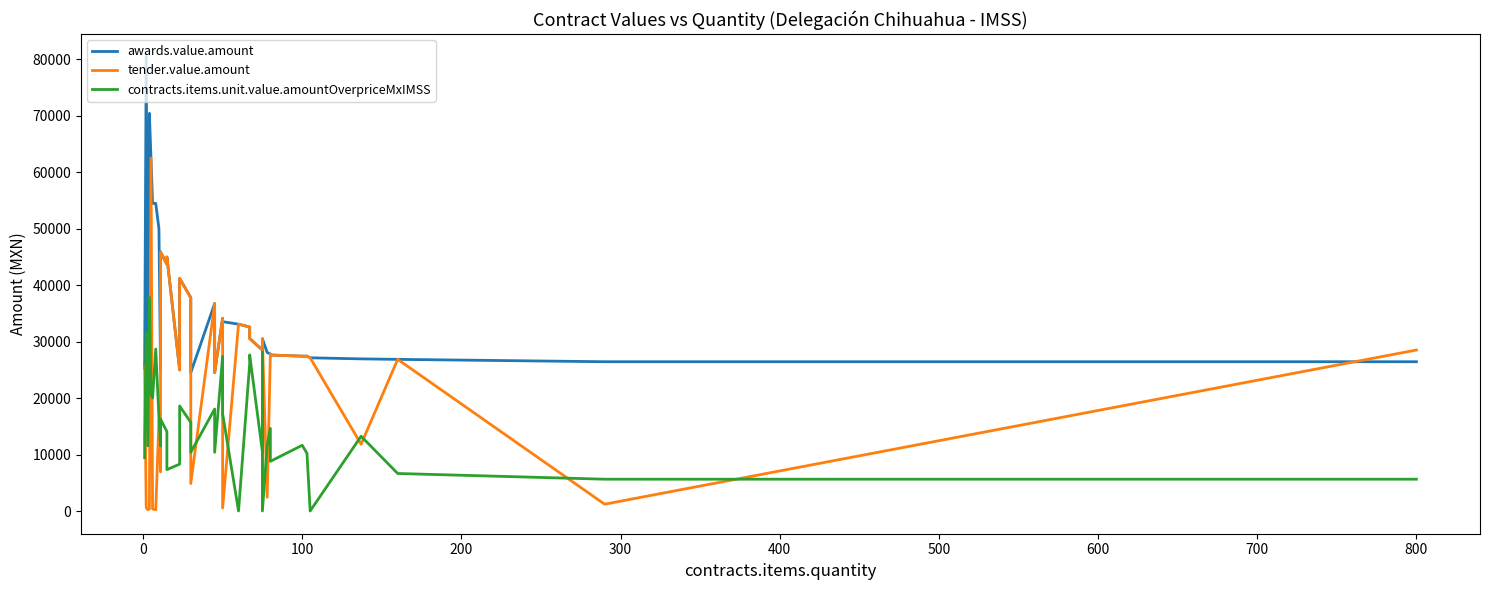

Which series has the widest spread of values?

tender.value.amount